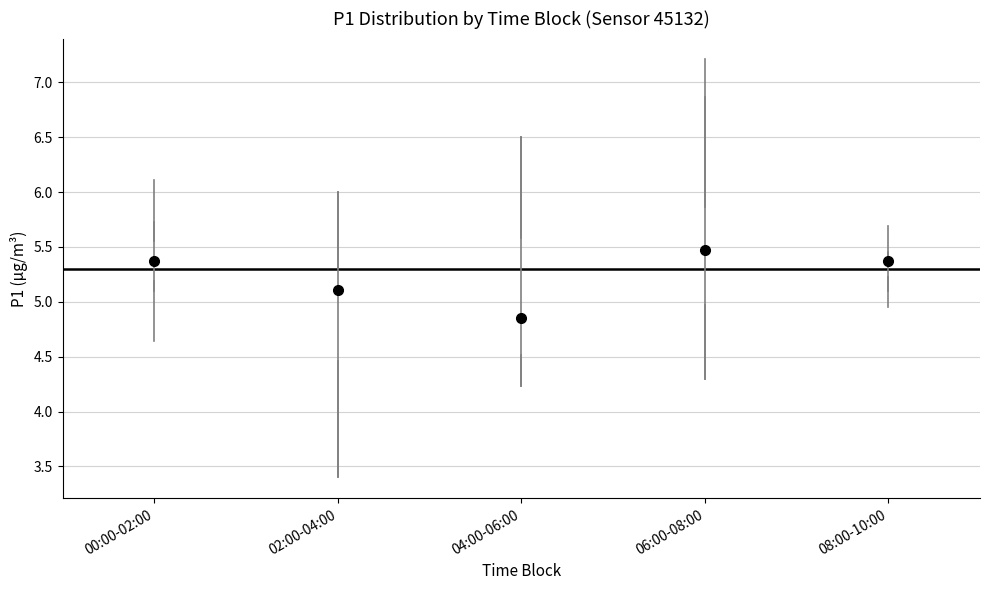

Reading left to right, read every box against the y-axis: the position of its median line, the range the box covers, and the ends of its whiskers. The values are not printed on the chart, so give them approximately, as read against the axis.

00:00-02:00: median 5.40, box 5.20 to 5.55, whiskers 5.10 to 5.75
02:00-04:00: median 5.10, box 4.45 to 5.30, whiskers 3.40 to 6.00
04:00-06:00: median 4.85, box 4.50 to 5.60, whiskers 4.25 to 6.50
06:00-08:00: median 5.45, box 4.95 to 5.85, whiskers 4.30 to 6.85
08:00-10:00: median 5.40 (just below the box's upper edge), box 5.25 to 5.40, whiskers 5.10 to 5.45